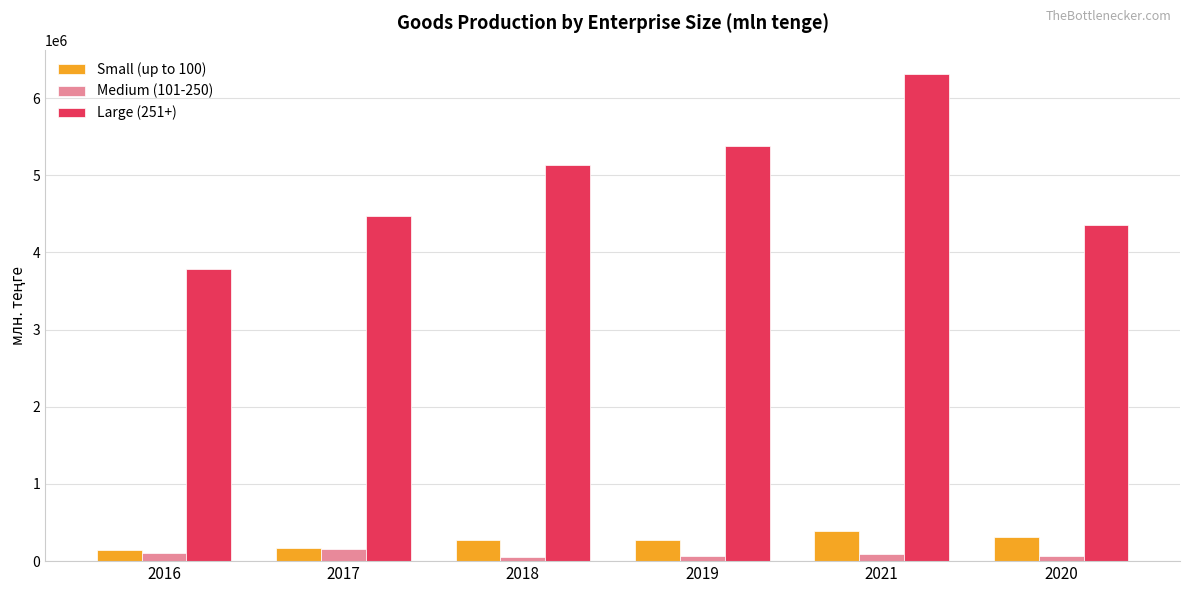

What is the label of the 5th bar from the right?

2017